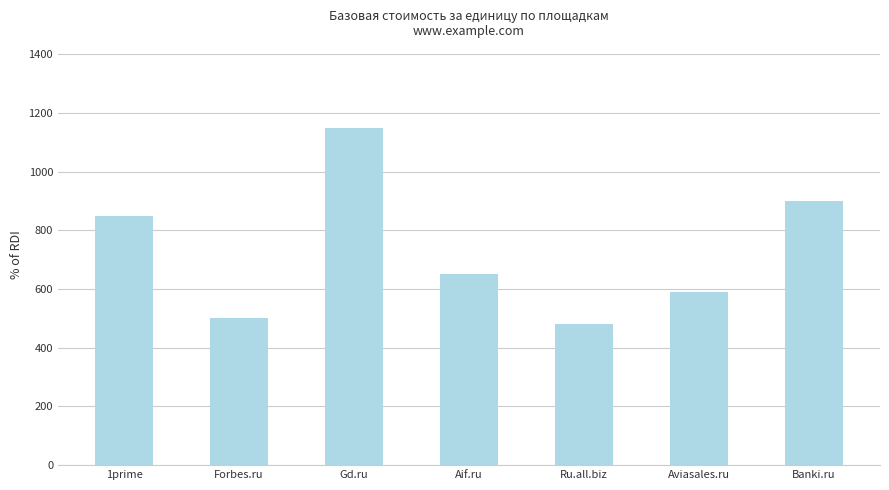

How many series are shown in this chart?

1